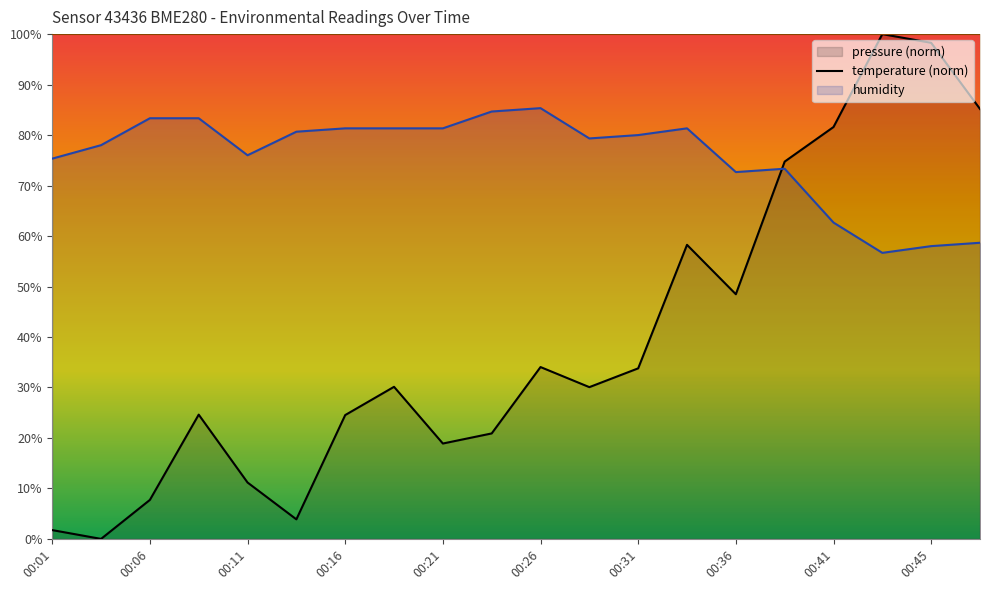

Which series has the largest total across all categories?

humidity